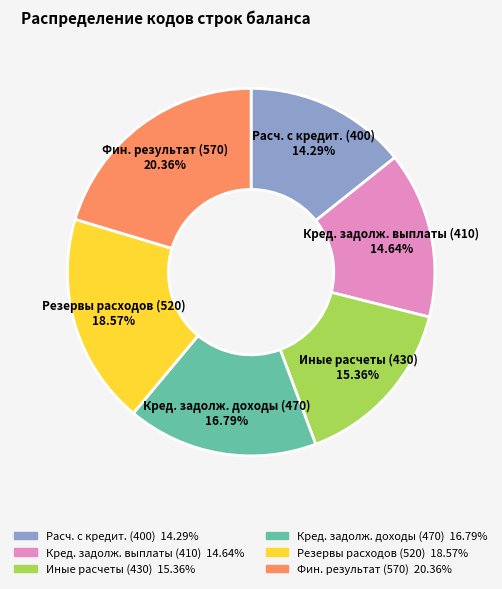

Does any single category account for the majority?

No